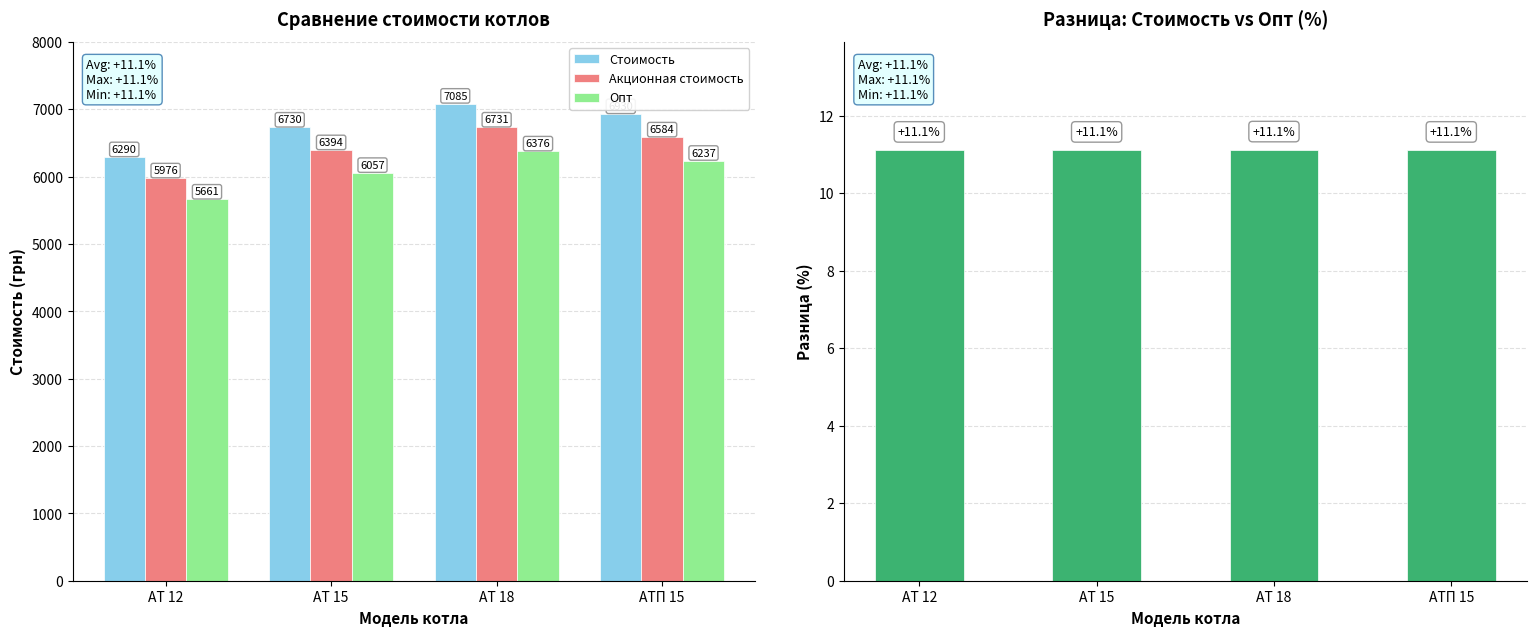

Which series has the widest spread of values?

Стоимость